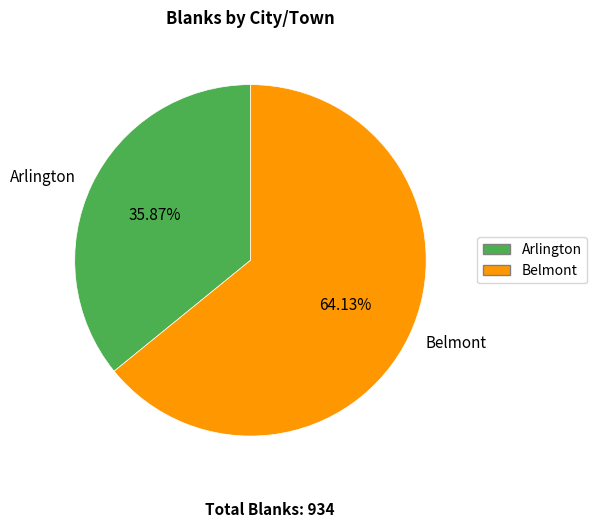

Which slice is the smallest?

Arlington